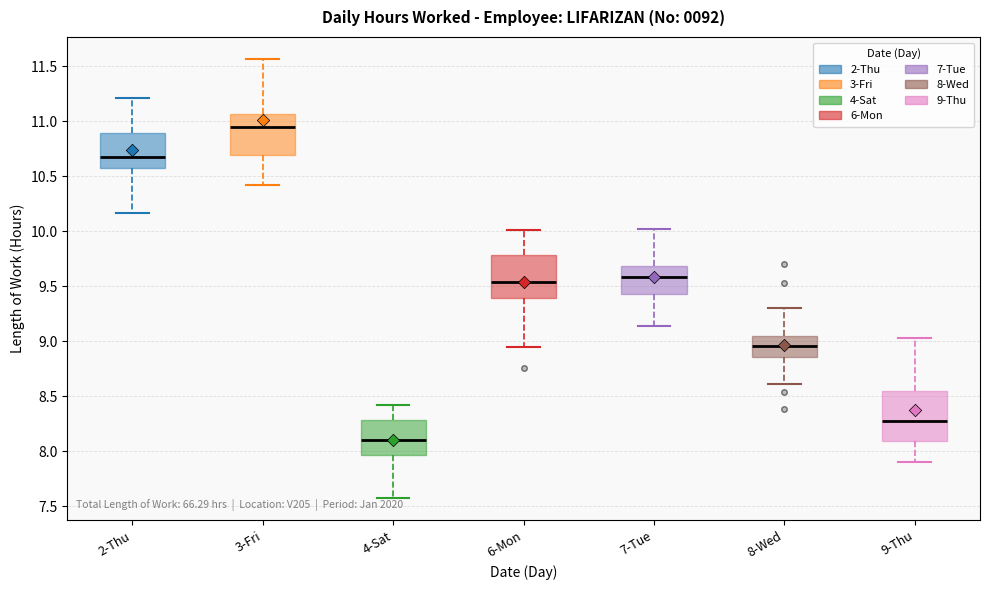

Which box's median line is the highest?

3-Fri